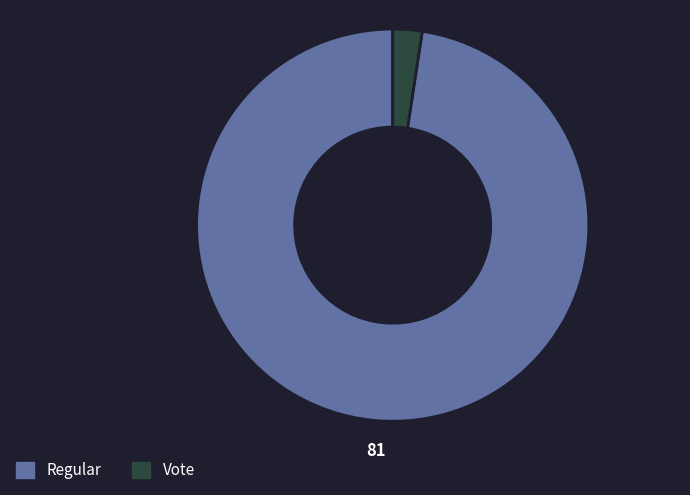

Do Regular and Vote together represent more than half of the pie?

Yes